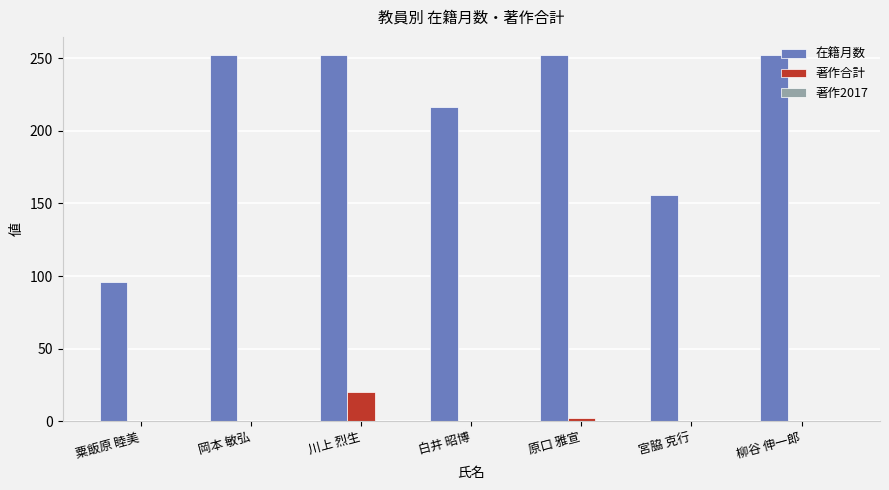

How many categories are shown in the chart?

7